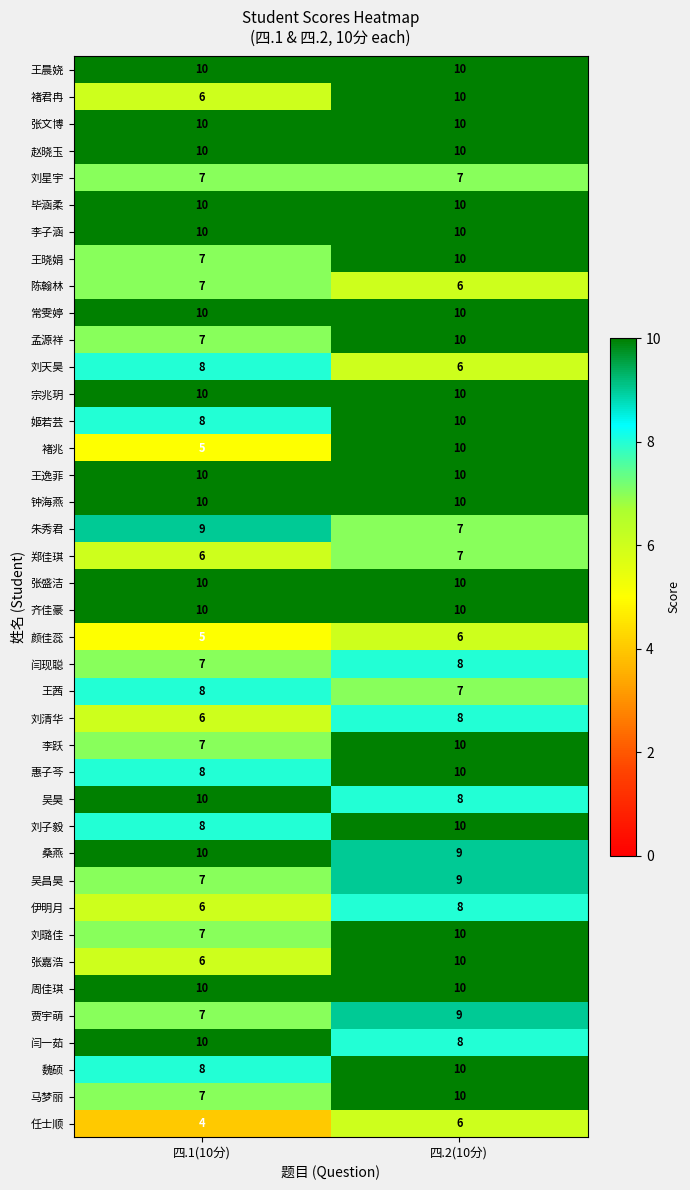

Is it true that 马梦丽 equals 5 at 四.2(10分)?

False